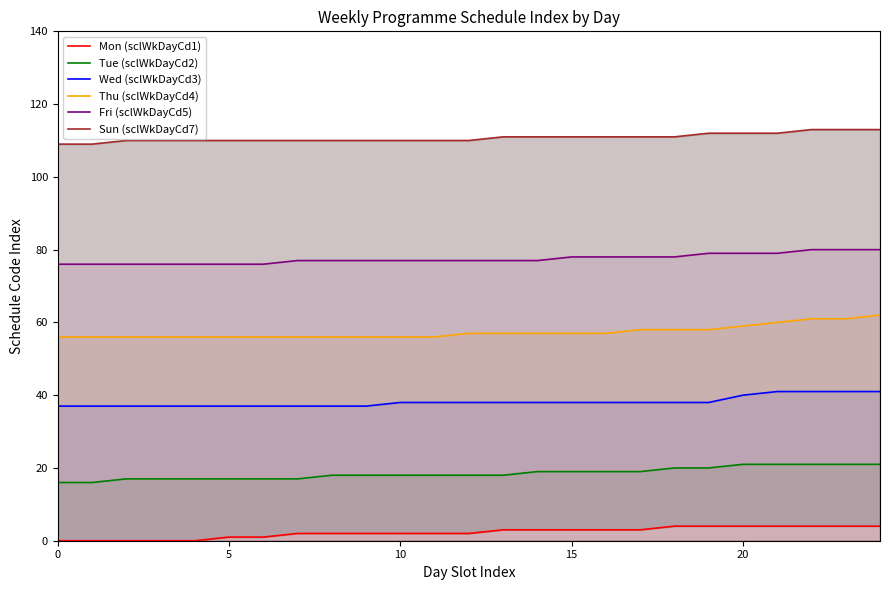

Is the value of Sun (sclWkDayCd7) at 14 greater than the value of Thu (sclWkDayCd4) at 21?

Yes